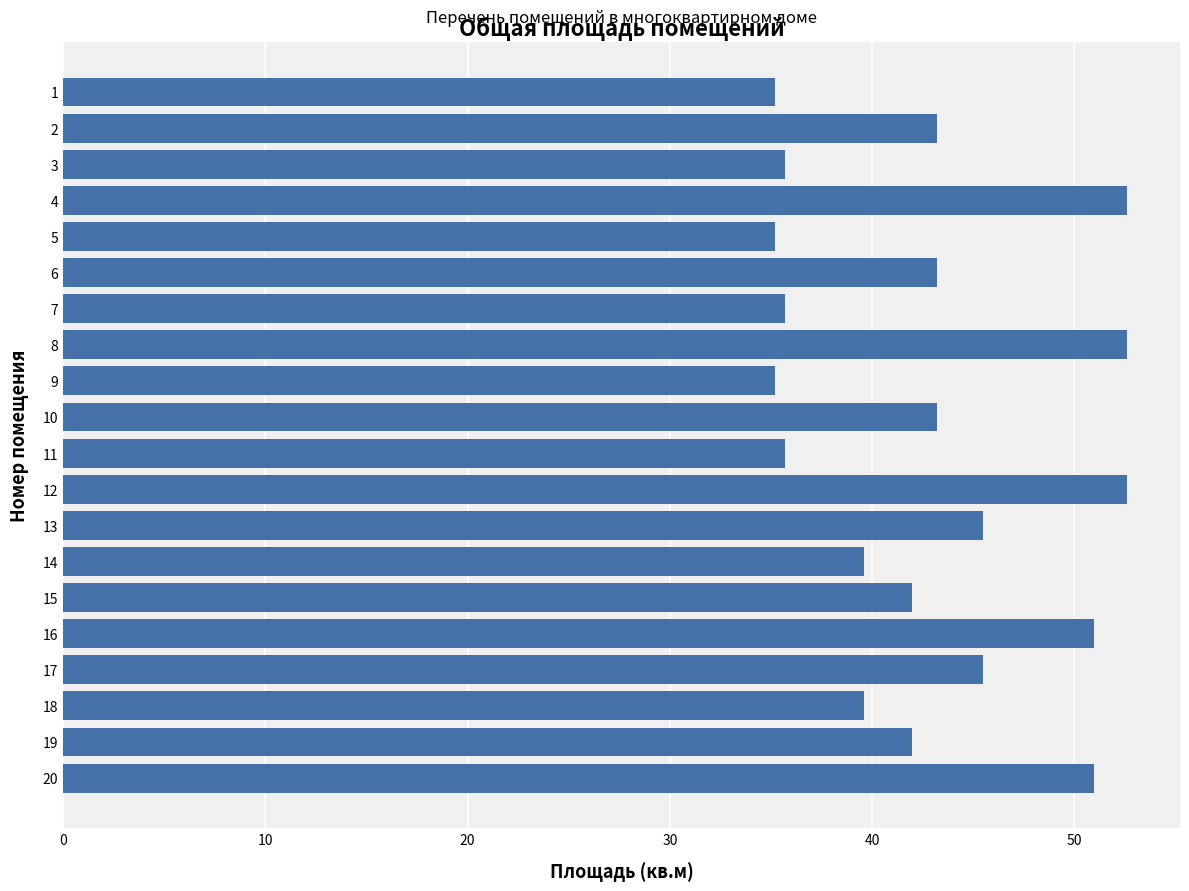

Does the chart contain stacked bars?

No